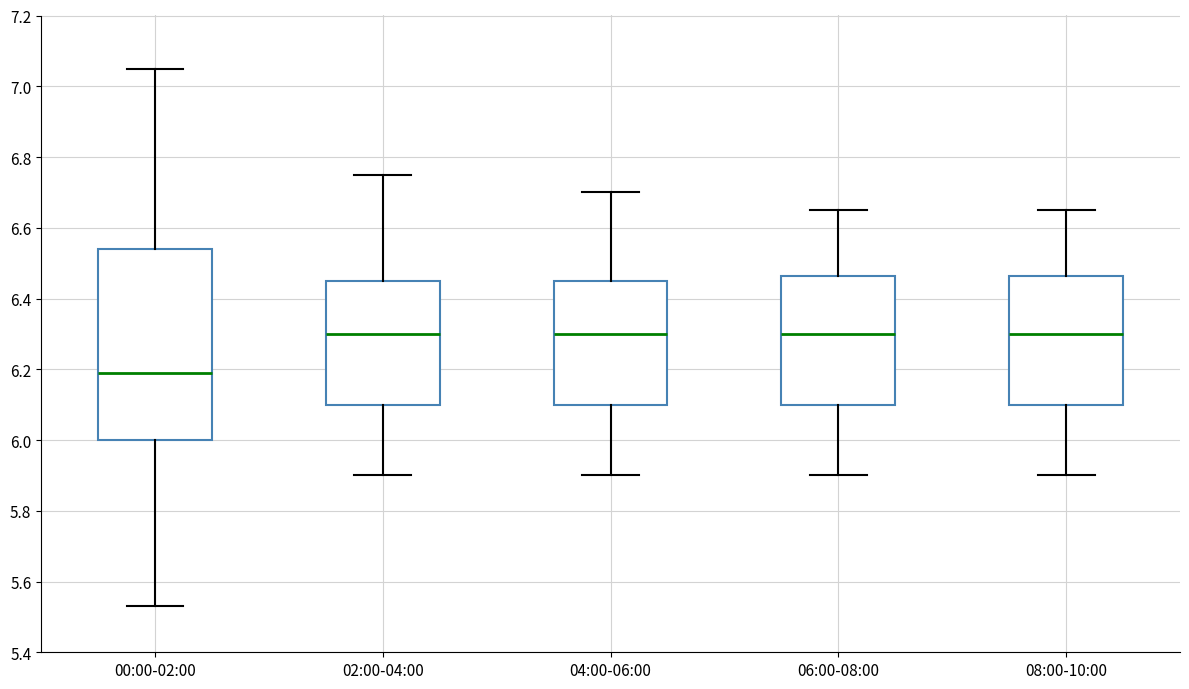

Reading left to right, transcribe this box plot: for each box, give where its median line is, the range the box spans, and where its two whiskers end, as read against the y-axis. The values are not printed on the chart, so give them approximately, as read against the axis.

00:00-02:00: median 6.20, box 6.00 to 6.54, whiskers 5.54 to 7.06
02:00-04:00: median 6.30, box 6.10 to 6.46, whiskers 5.90 to 6.76
04:00-06:00: median 6.30, box 6.10 to 6.46, whiskers 5.90 to 6.70
06:00-08:00: median 6.30, box 6.10 to 6.46, whiskers 5.90 to 6.66
08:00-10:00: median 6.30, box 6.10 to 6.46, whiskers 5.90 to 6.66